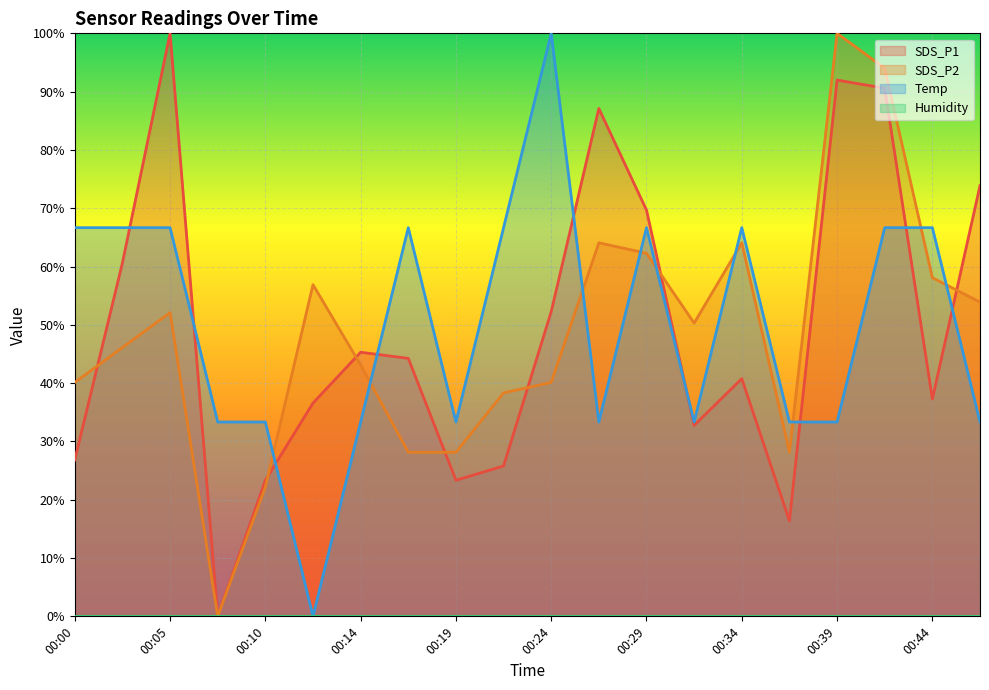

At which label is SDS_P2 closest to 49?

00:31